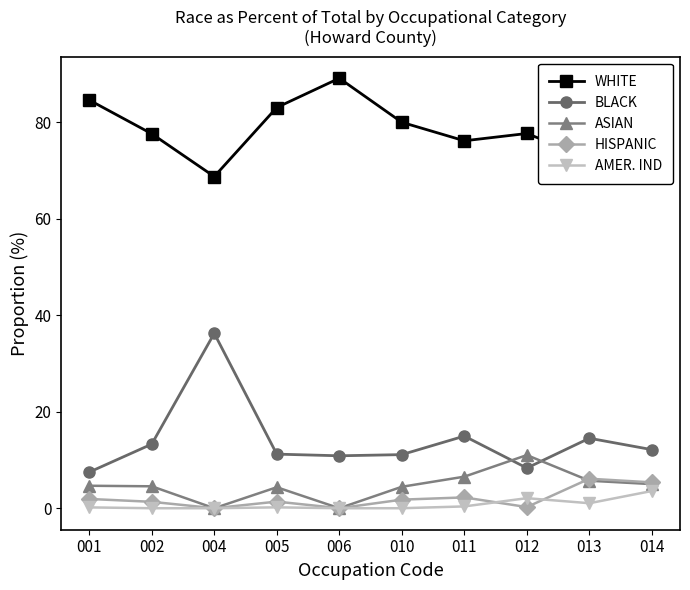

What is the difference between the highest and lowest values at 006?

89.1